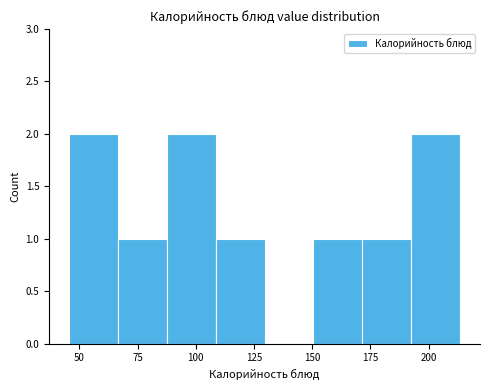

Reading left to right, transcribe this chart: for each bar, give the range it covers on the x-axis and its height. Neither the bar edges nor the heights are printed on the chart, so give them approximately, as read against the axes.

45 to 65: 2
65 to 85: 1
85 to 110: 2
110 to 130: 1
130 to 150: 0
150 to 170: 1
170 to 195: 1
195 to 215: 2